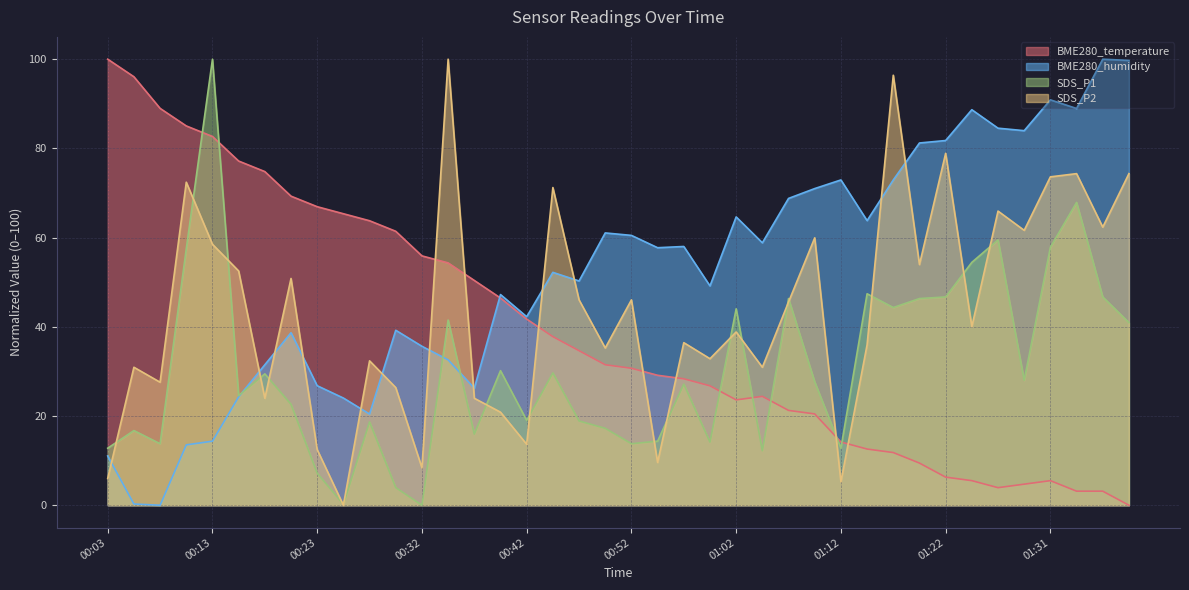

How many lines are shown in the chart?

4